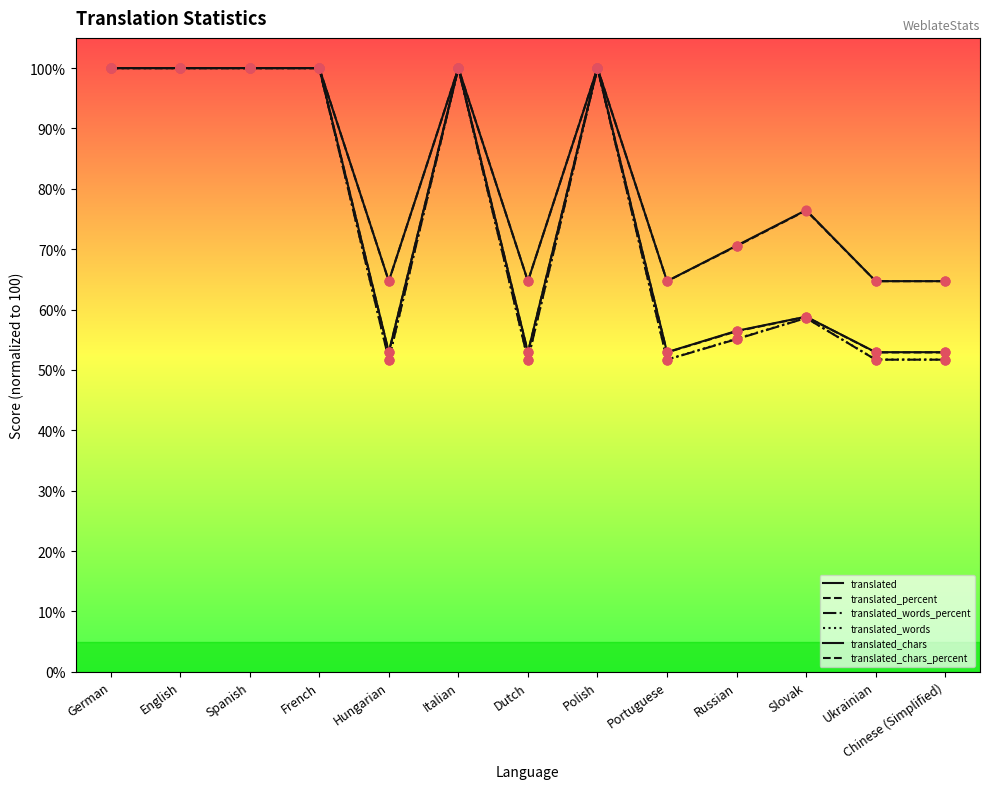

What is the total value across all series at Ukrainian?

338.7